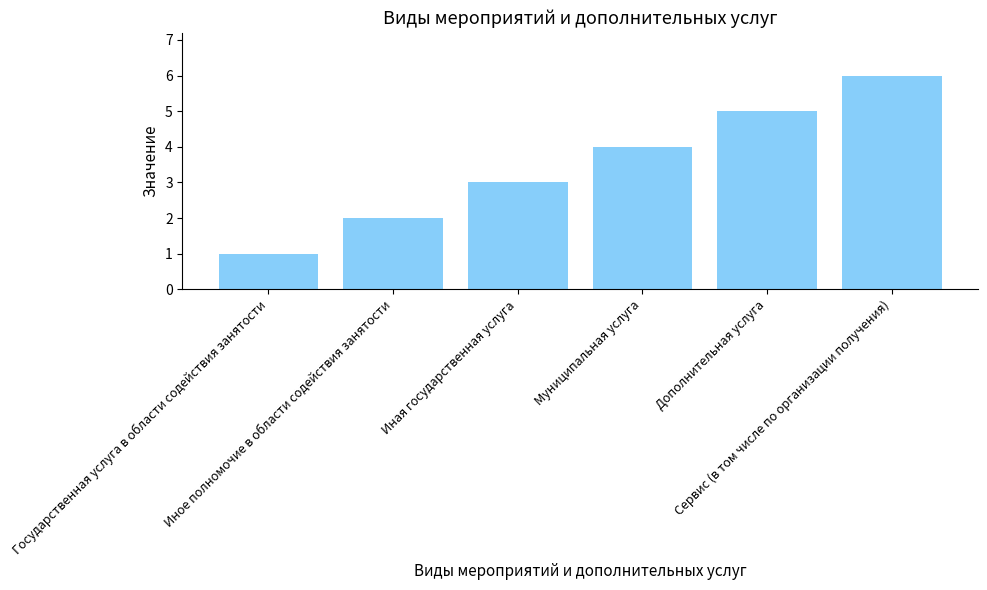

Between Государственная услуга в области содействия занятости and Дополнительная услуга, which is larger?

Дополнительная услуга